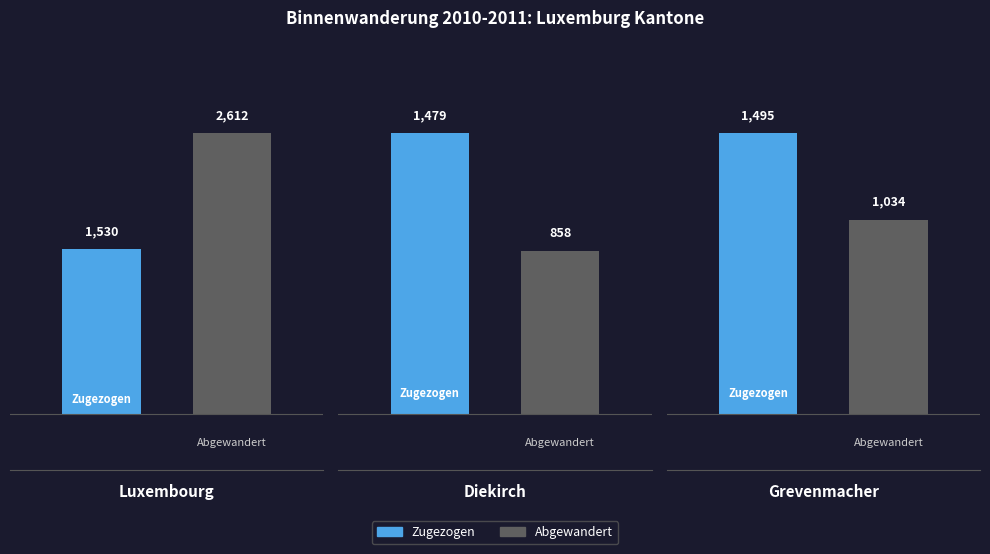

What position from the left is Grevenmacher?

3